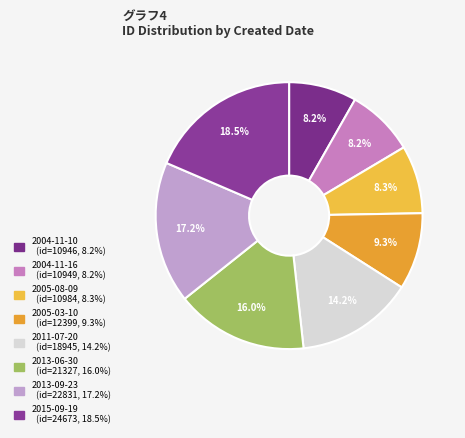

Is 2013-06-30 the majority of the pie?

No